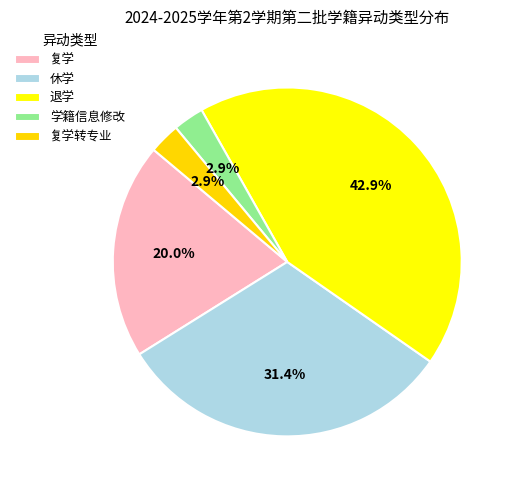

Count the number of slices in the pie.

5